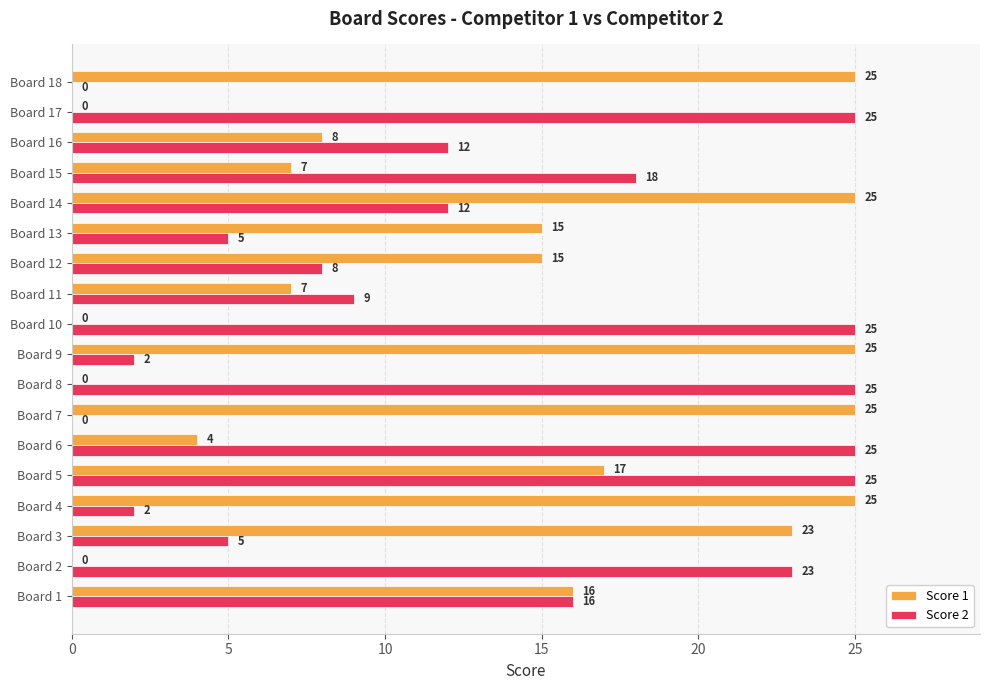

Read the Score 1 value at Board 3, to the nearest 5.

25